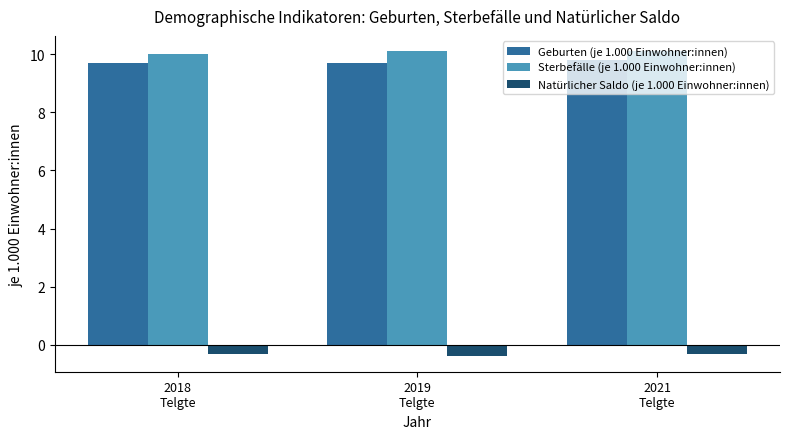

What is the average value of the Natürlicher Saldo (je 1.000 Einwohner:innen) series?

-0.3